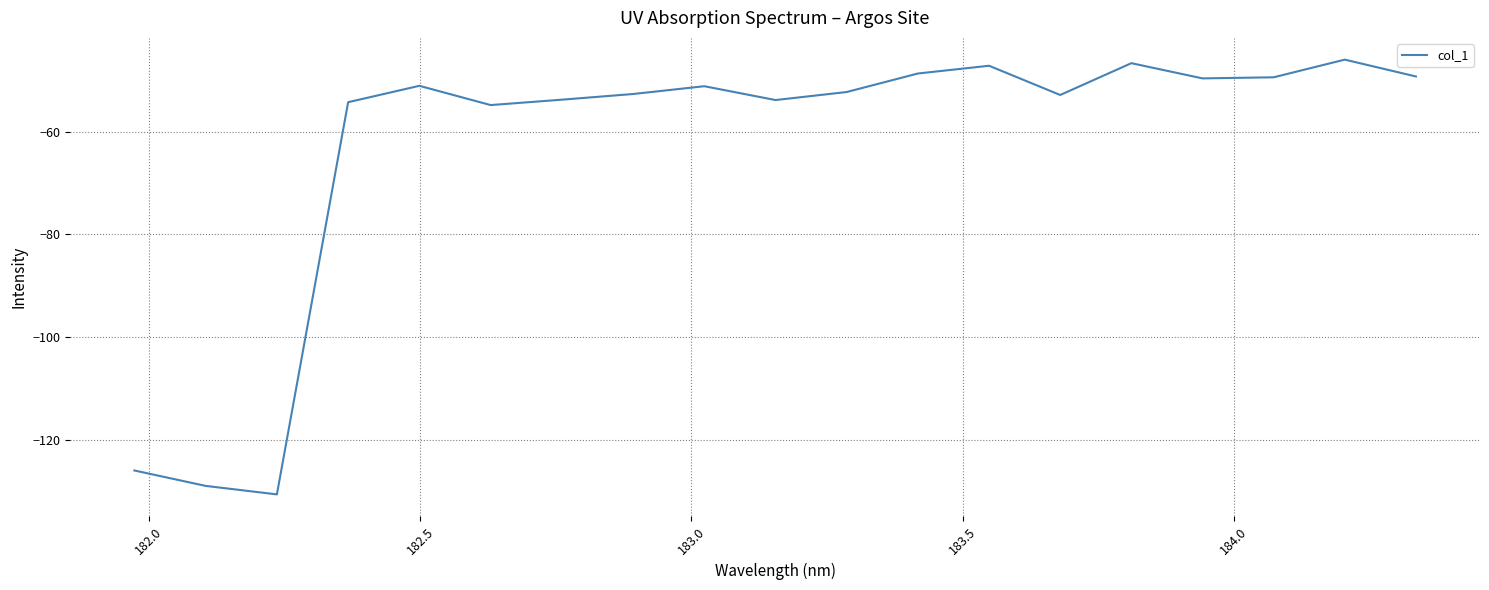

What is the sum of all values?

-1199.5